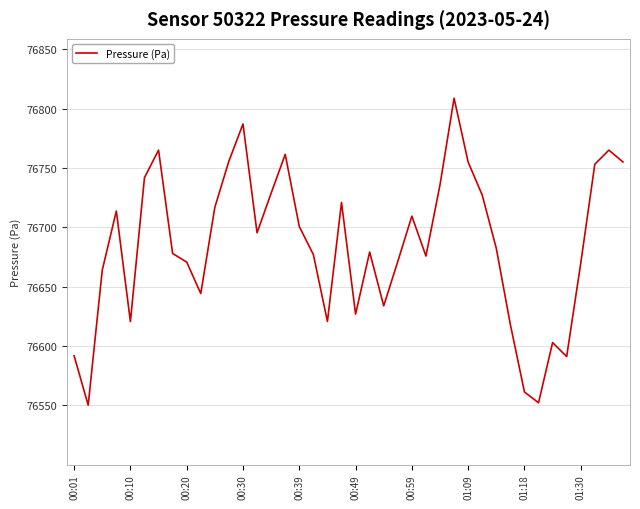

Is it true that the value at 00:30 is 76786.9?

True